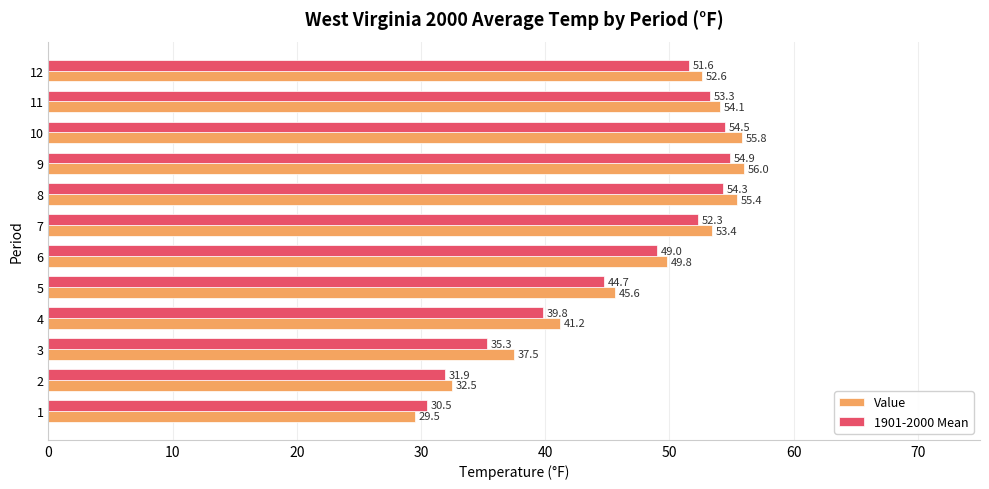

What is the sum of all 1901-2000 Mean values?

552.1